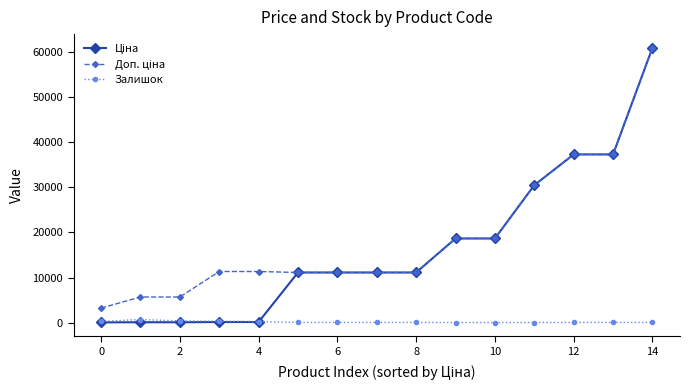

At how many categories does at least one series exceed 26286?

4